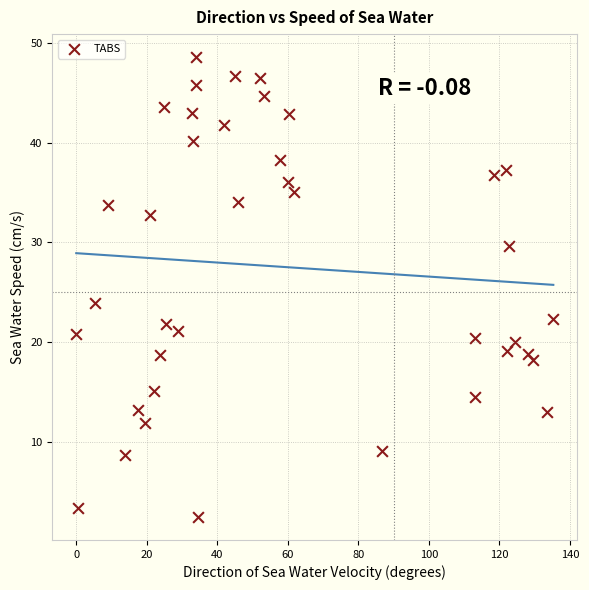

What Y value in the scatter plot is closest to 25?

24.0